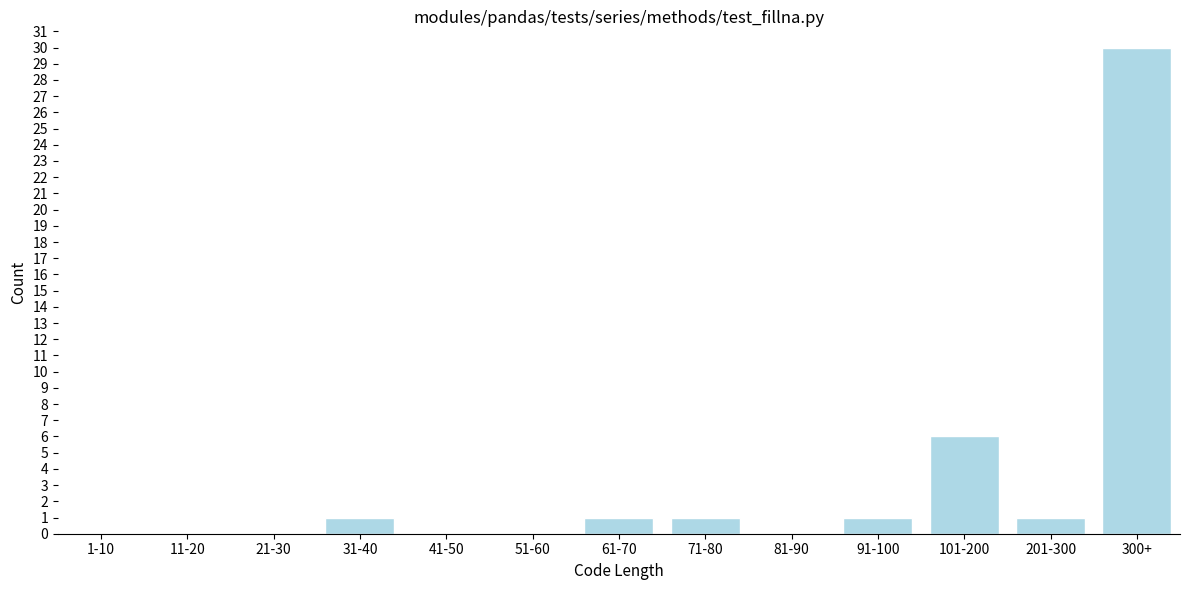

Reading right to left, list all the values displayed in this chart.

300+=30	201-300=1	101-200=6	91-100=1	81-90=0	71-80=1	61-70=1	51-60=0	41-50=0	31-40=1	21-30=0	11-20=0	1-10=0